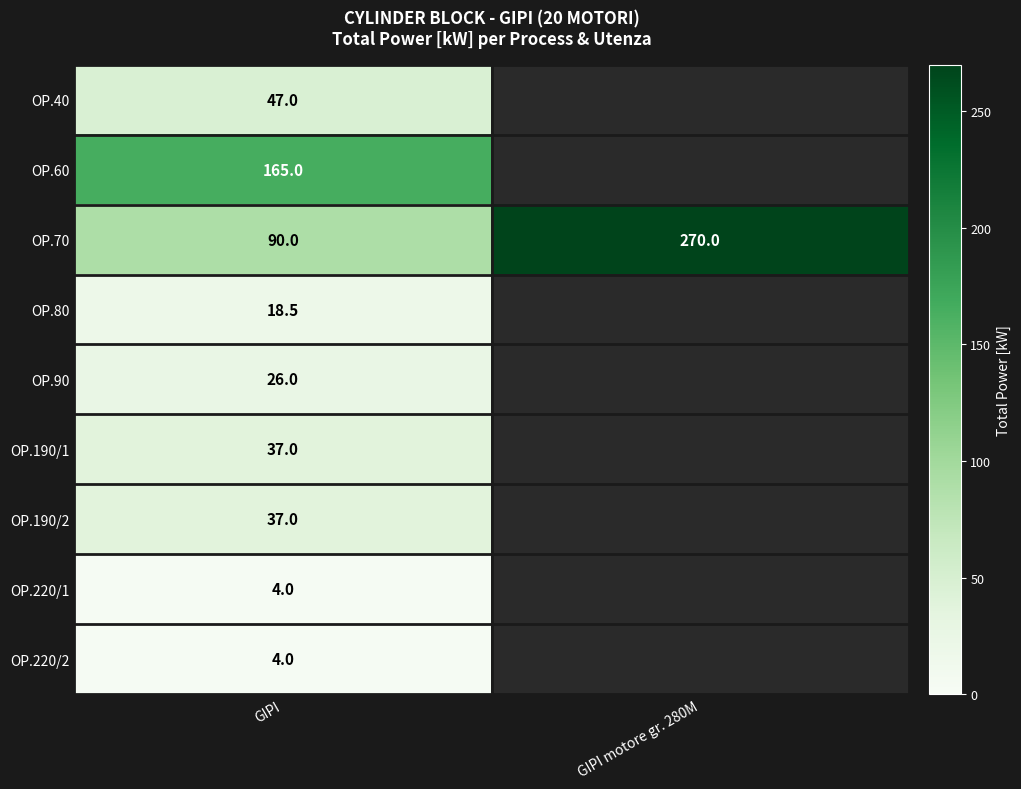

Is it true that OP.70 equals 351.6 at GIPI motore gr. 280M?

False